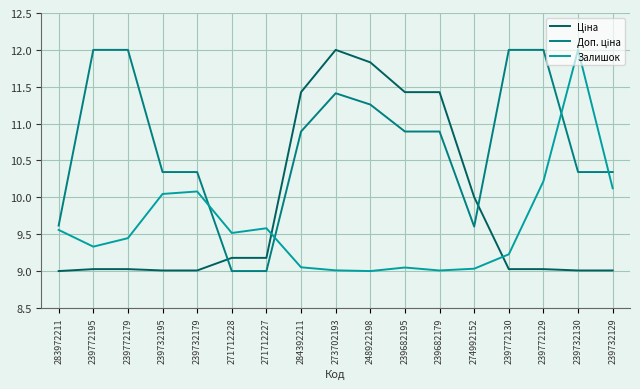

What is the total value across all series at 239732129?

29.5